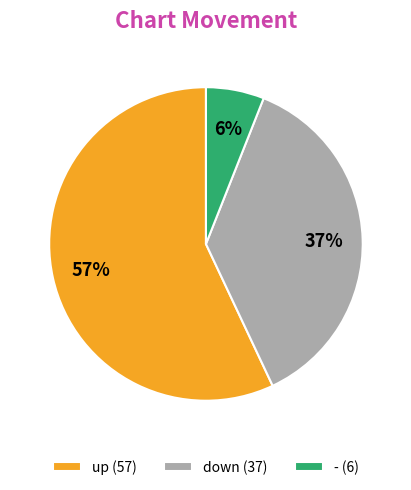

To the nearest percent, what is the combined percentage of down and up?

94%